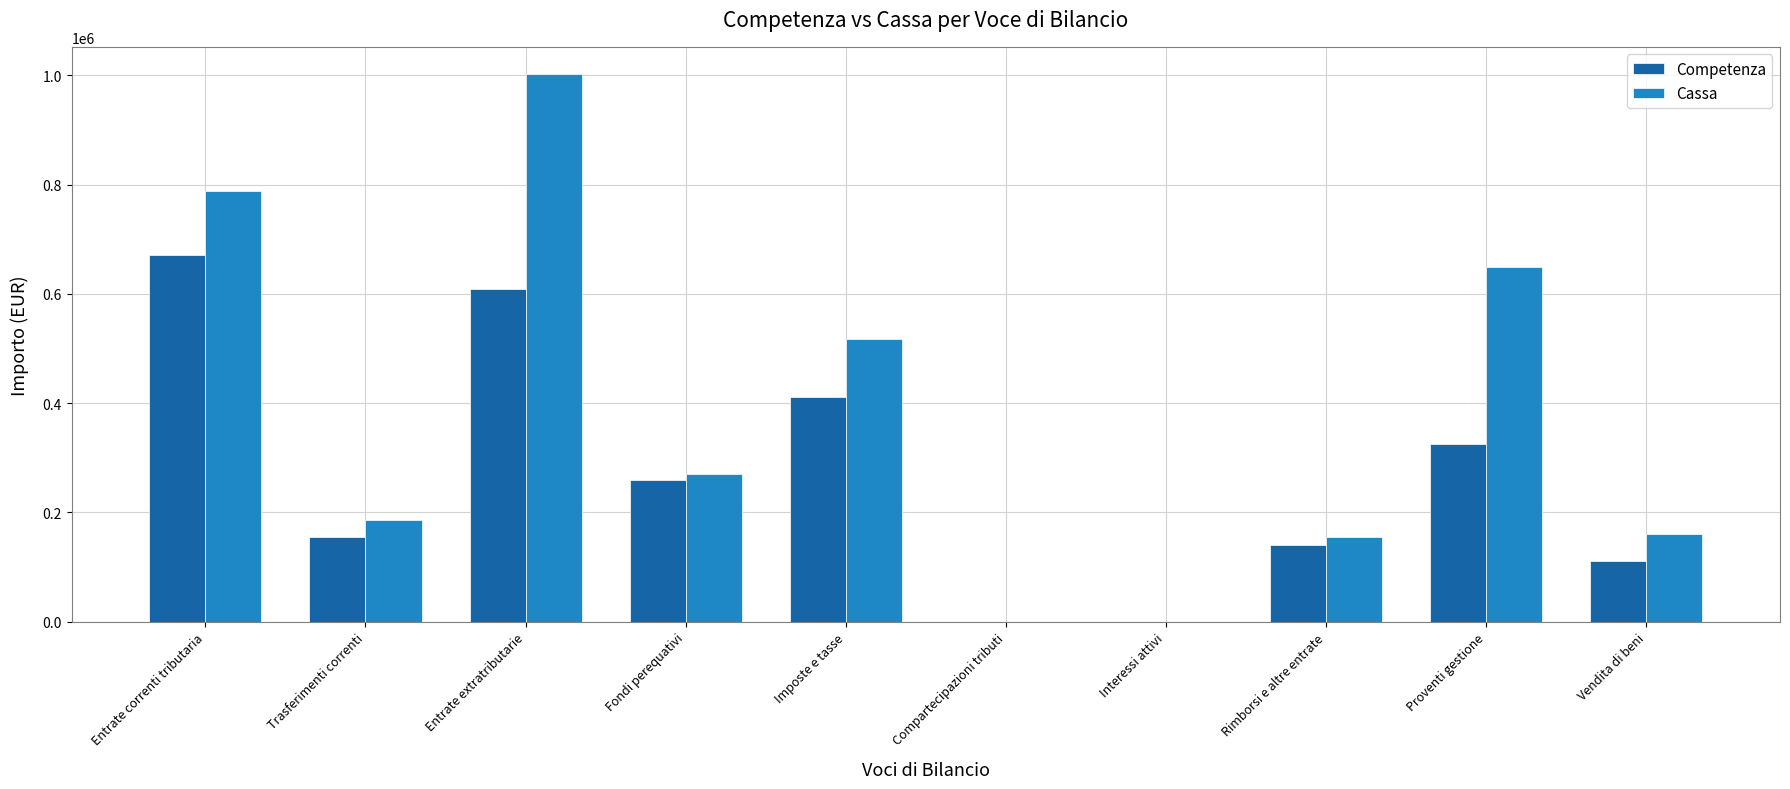

The Competenza series shows 260000.0 at Fondi perequativi. True or false?

True